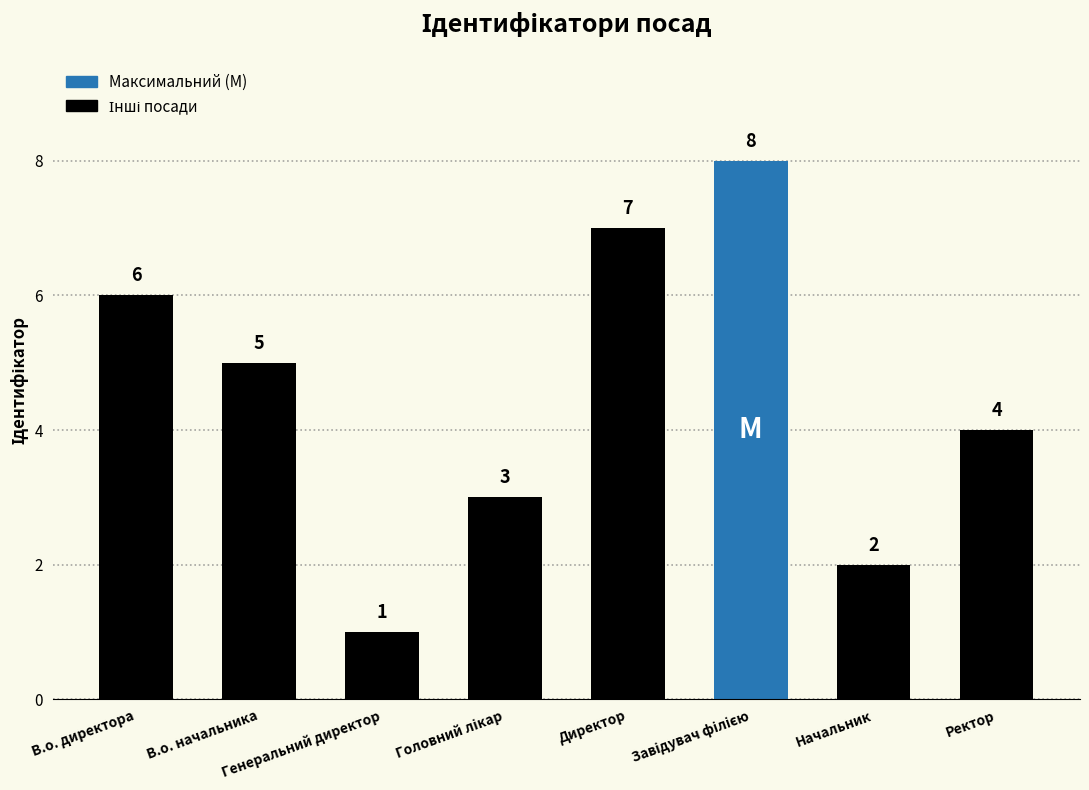

What is the value of the 5th bar from the left?

7